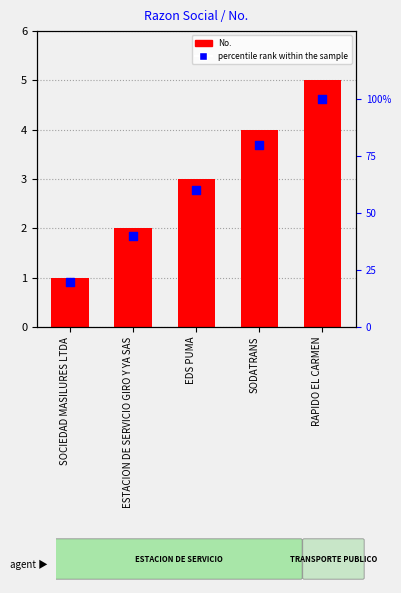

Which series reaches the maximum Y coordinate?

percentile rank within the sample